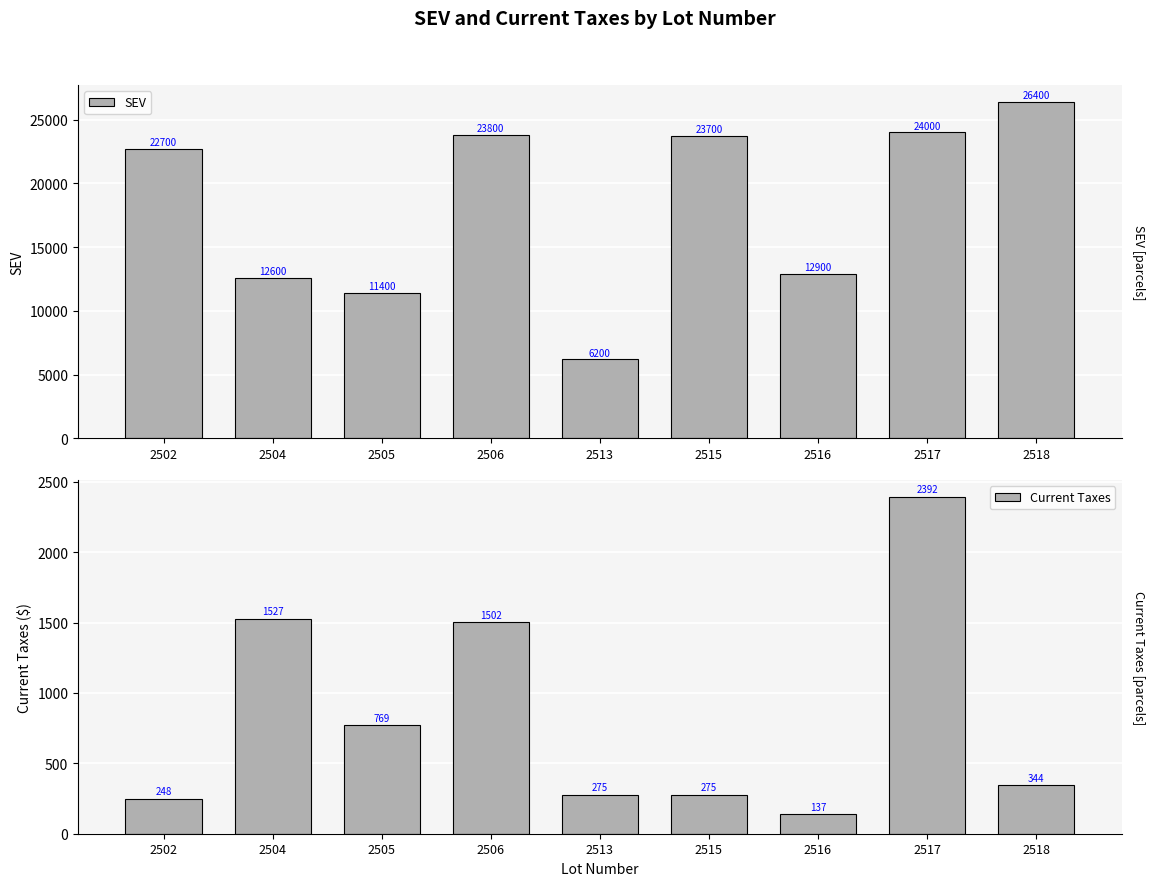

What is the difference between the maximum and minimum values in the Current Taxes series?

2254.9